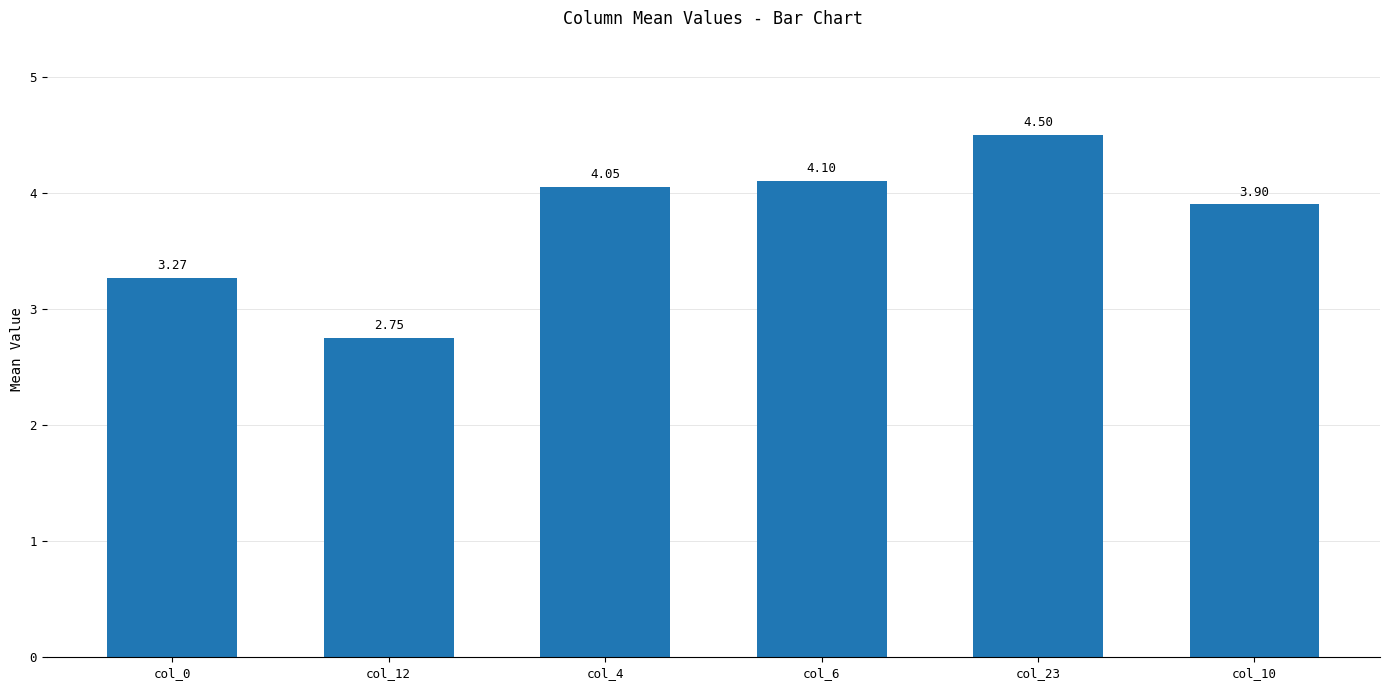

List the labels in order of value, smallest first.

col_12, col_0, col_10, col_4, col_6, col_23